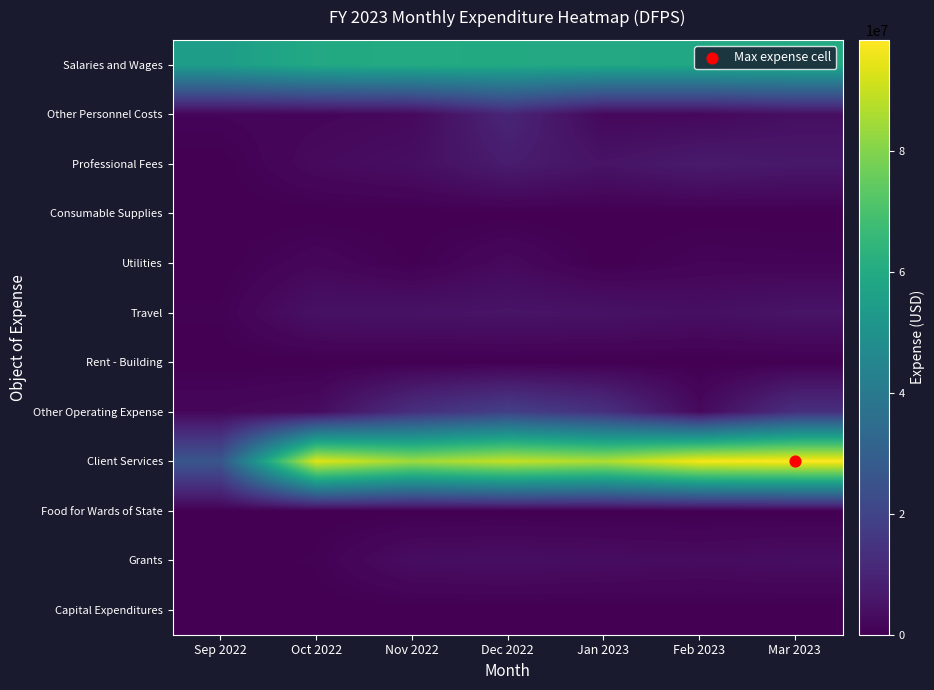

At which category does the chart reach its peak across all series?

Mar 2023